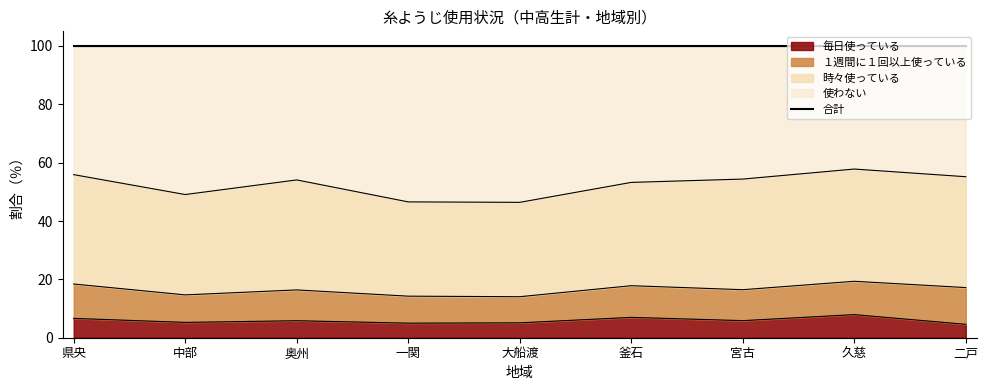

The 毎日使っている series shows 11.6 at 釜石. True or false?

False